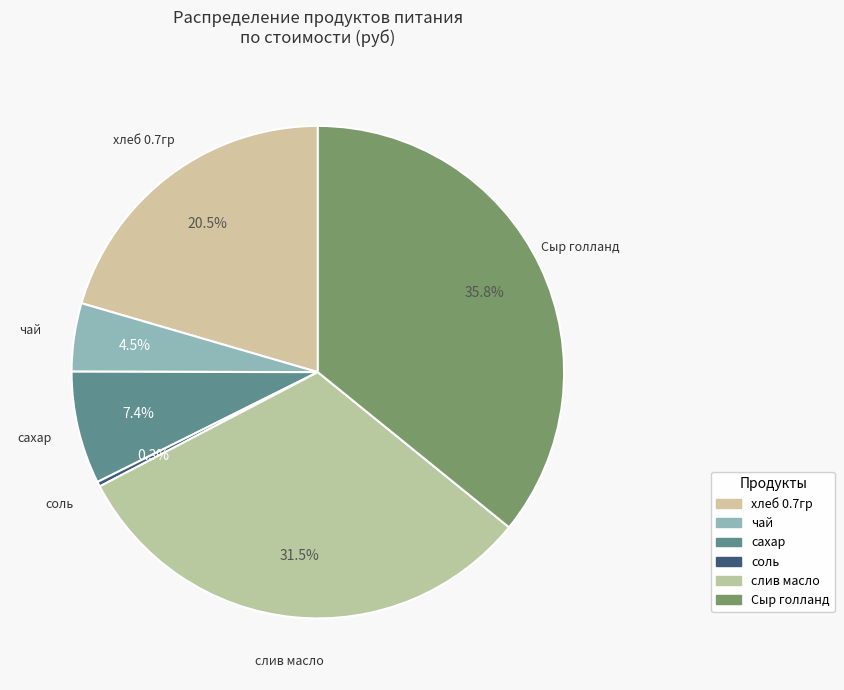

Which slice is the largest?

Сыр голланд